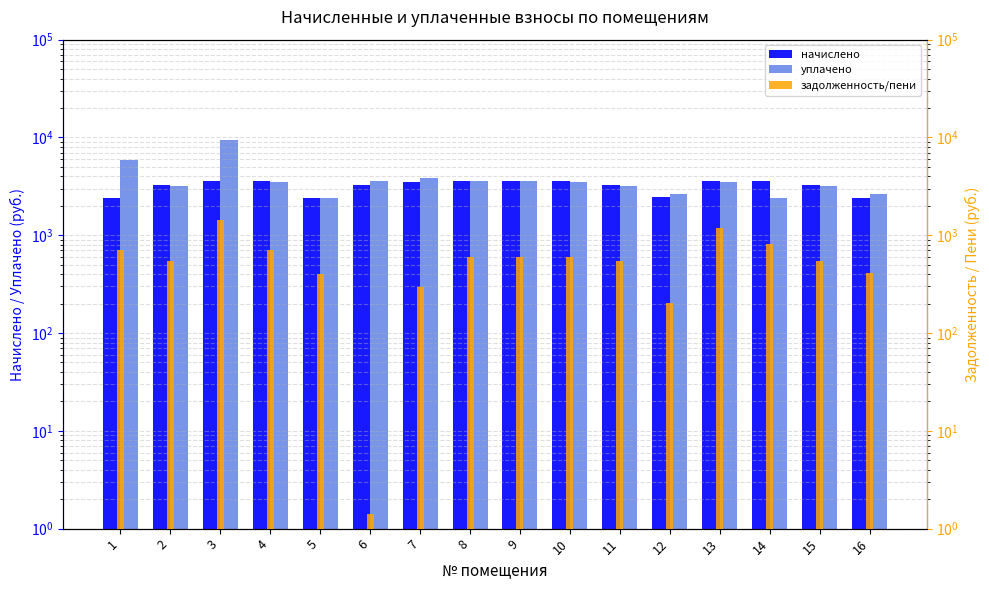

How many data points does each series have?

16